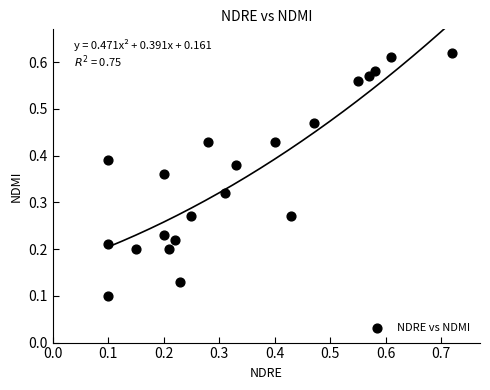

How many points are shown in the scatter plot?

21